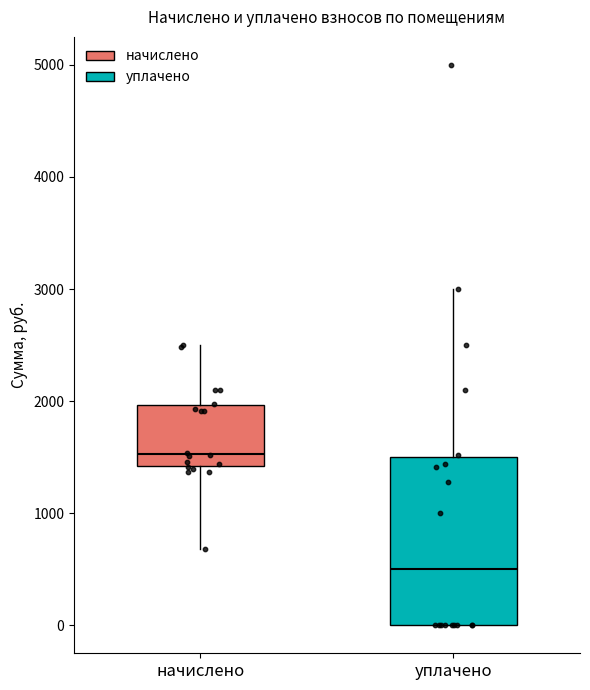

Reading left to right, transcribe this box plot: for each box, give where its median line is, the range the box spans, and where its two whiskers end, as read against the y-axis. The values are not printed on the chart, so give them approximately, as read against the axis.

начислено: median 1500, box 1400 to 2000, whiskers 700 to 2500
уплачено: median 500, box 0 to 1500, whiskers 0 to 3000